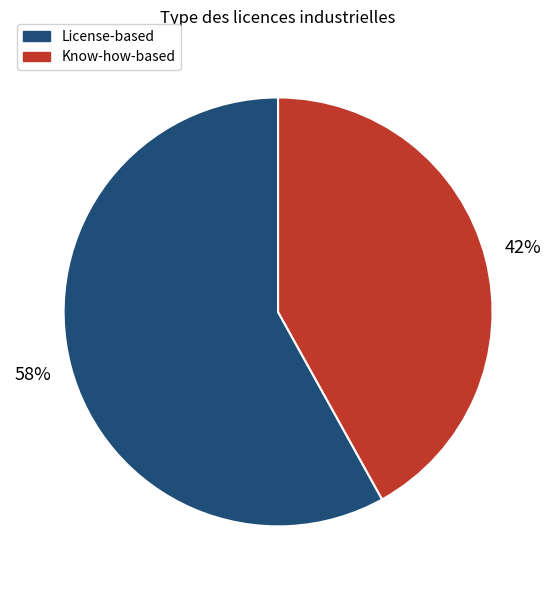

Is there a majority slice in this chart?

Yes